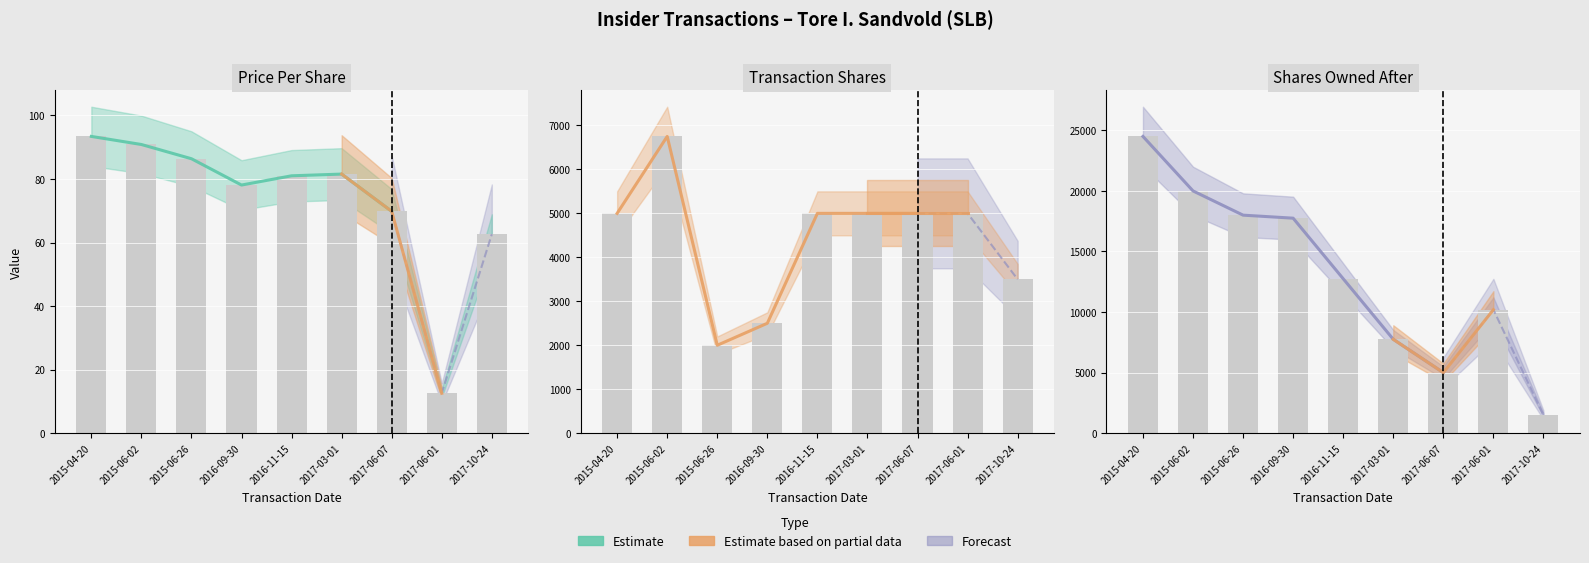

Rank the categories by transactionPricePerShare value from lowest to highest.

2017-06-01, 2017-10-24, 2017-06-07, 2016-09-30, 2016-11-15, 2017-03-01, 2015-06-26, 2015-06-02, 2015-04-20